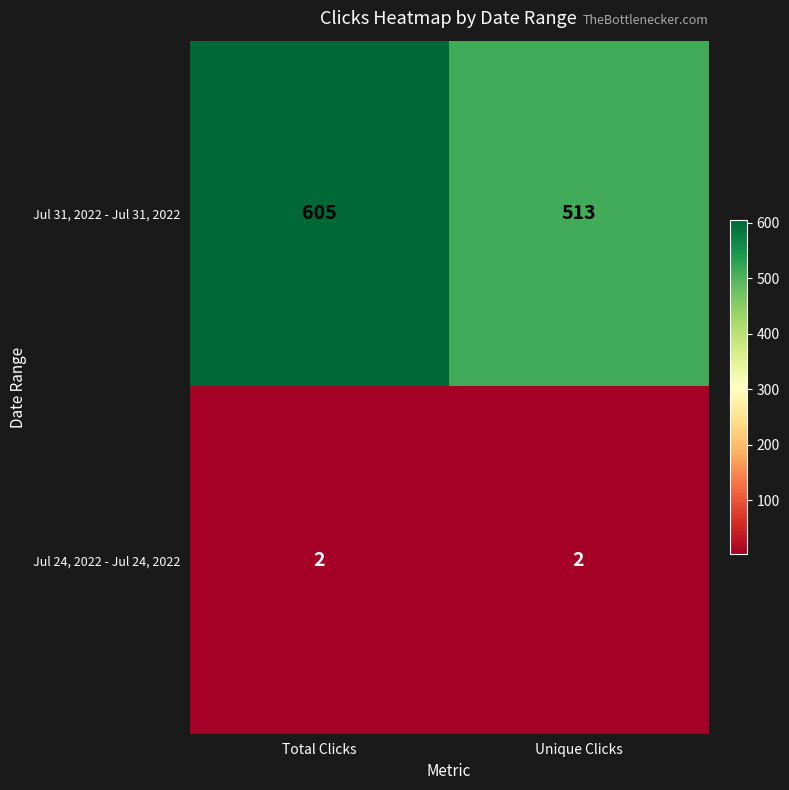

Reading right to left, what are all the values shown in this chart?

Jul 31, 2022 - Jul 31, 2022: Unique Clicks=513	Total Clicks=605
Jul 24, 2022 - Jul 24, 2022: Unique Clicks=2	Total Clicks=2